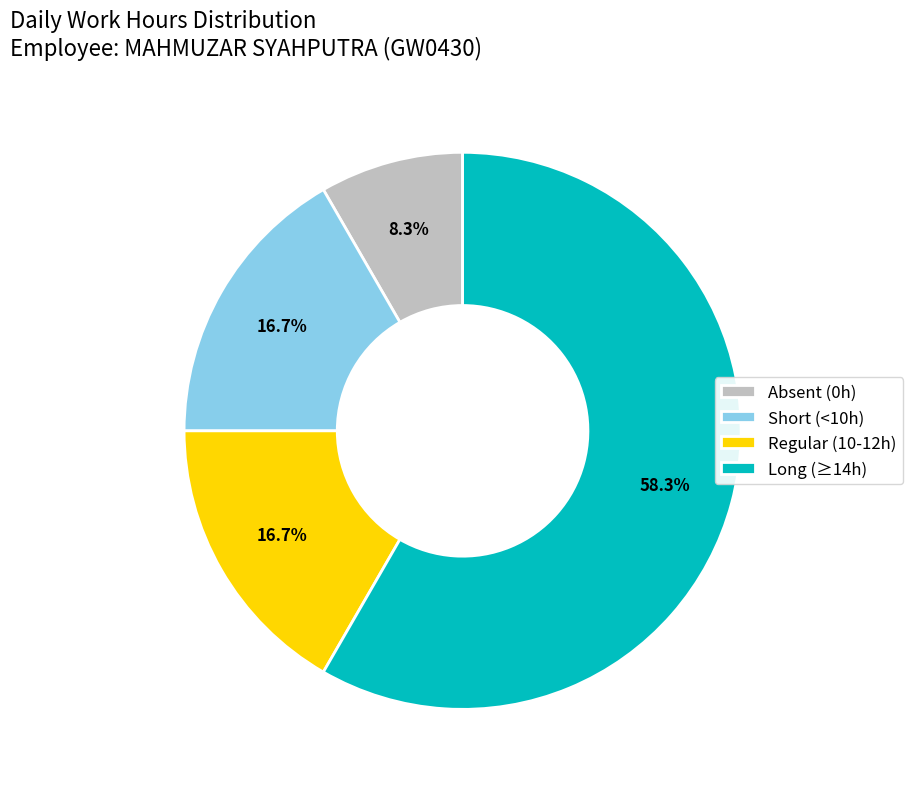

Is there any slice that represents more than half of the pie?

Yes